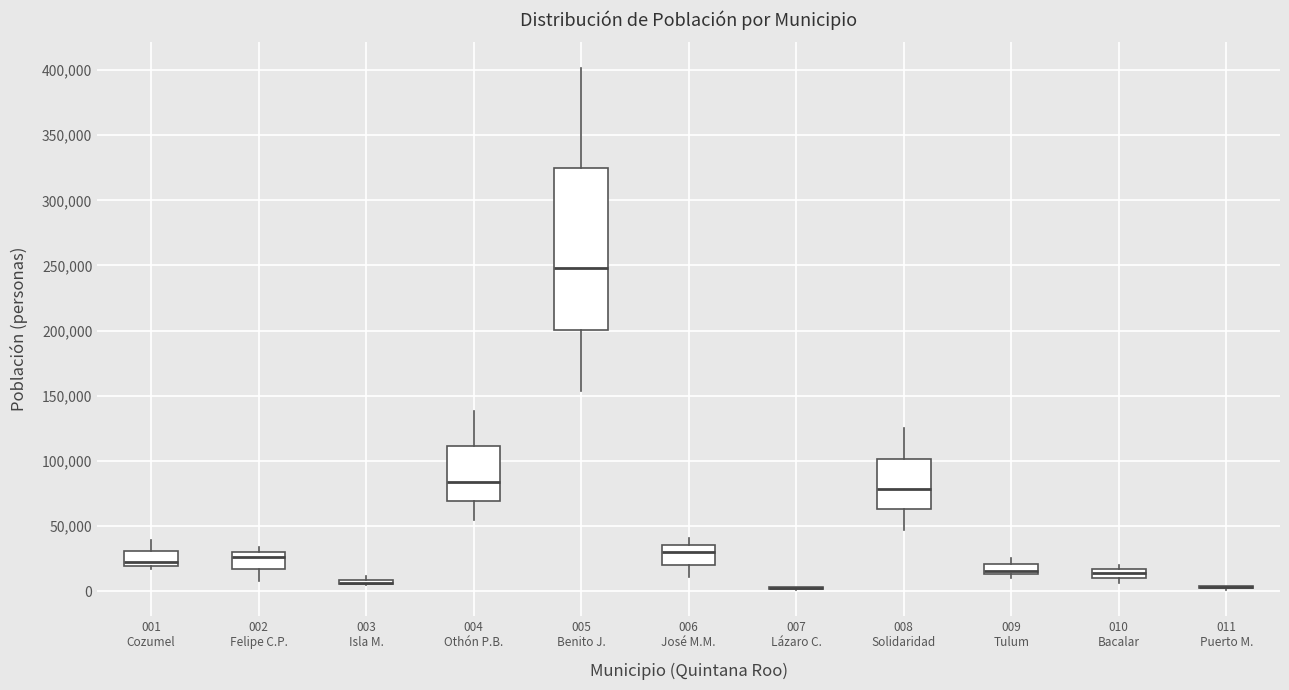

Comparing the boxes themselves (not the whiskers), which one is the tallest?

005 Benito J.